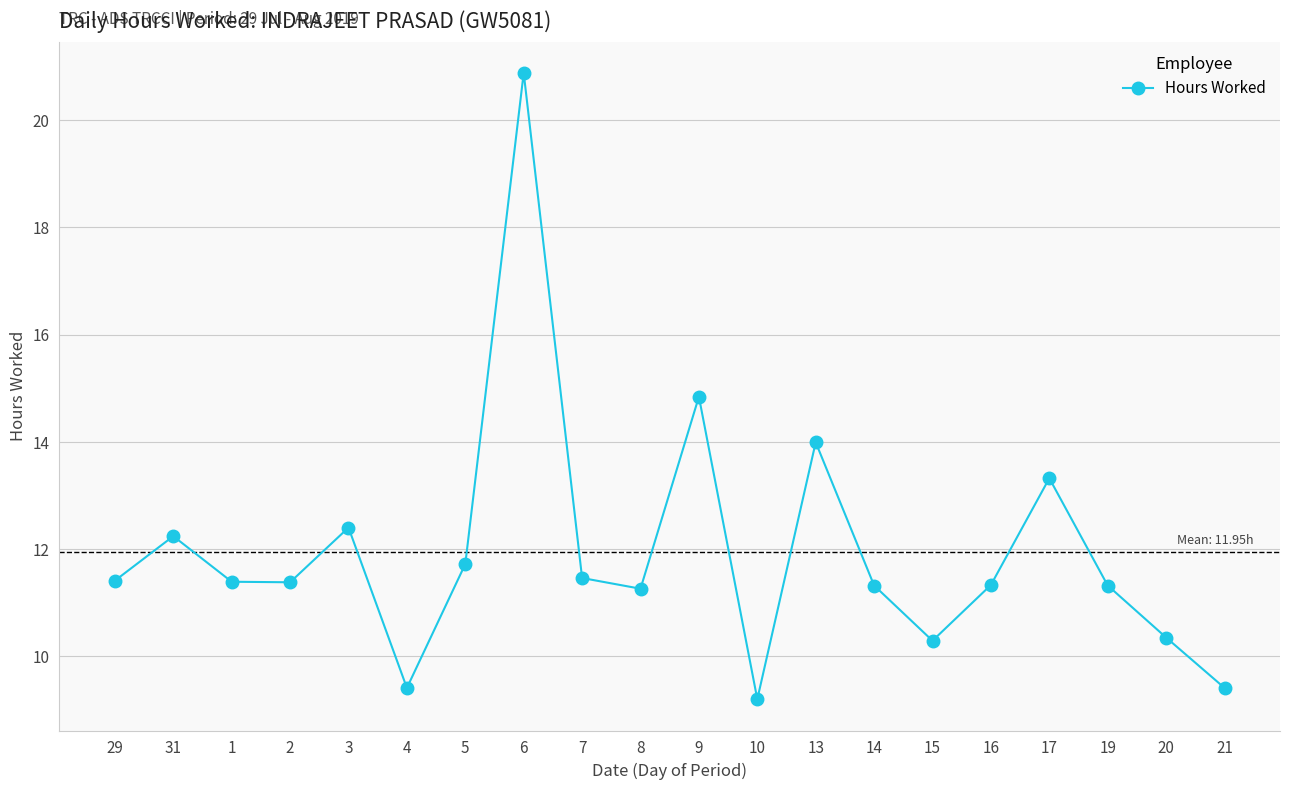

How many lines are shown in the chart?

1